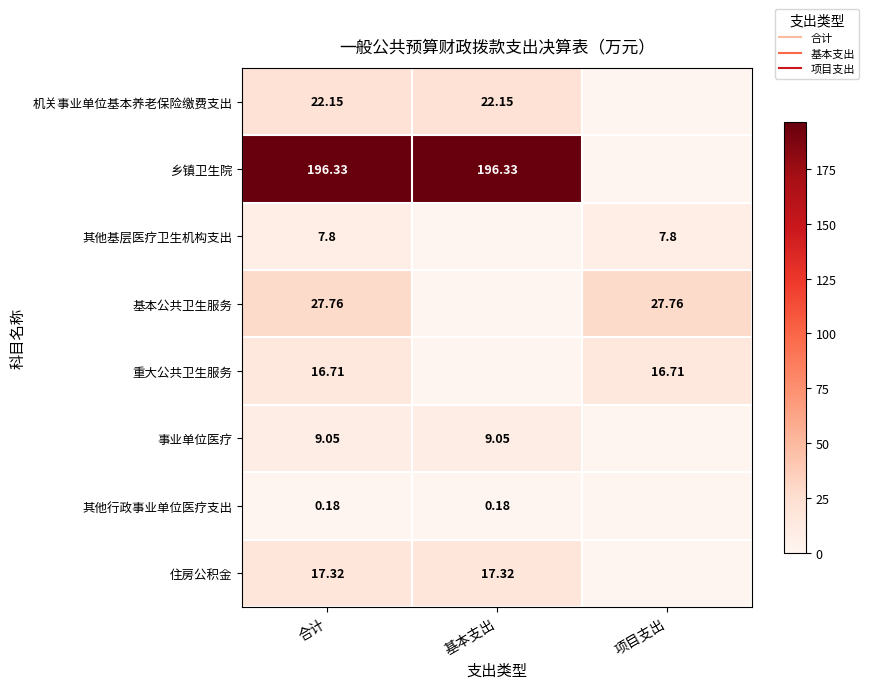

What is the difference between the second highest and minimum values in the 机关事业单位基本养老保险缴费支出 series?

22.1